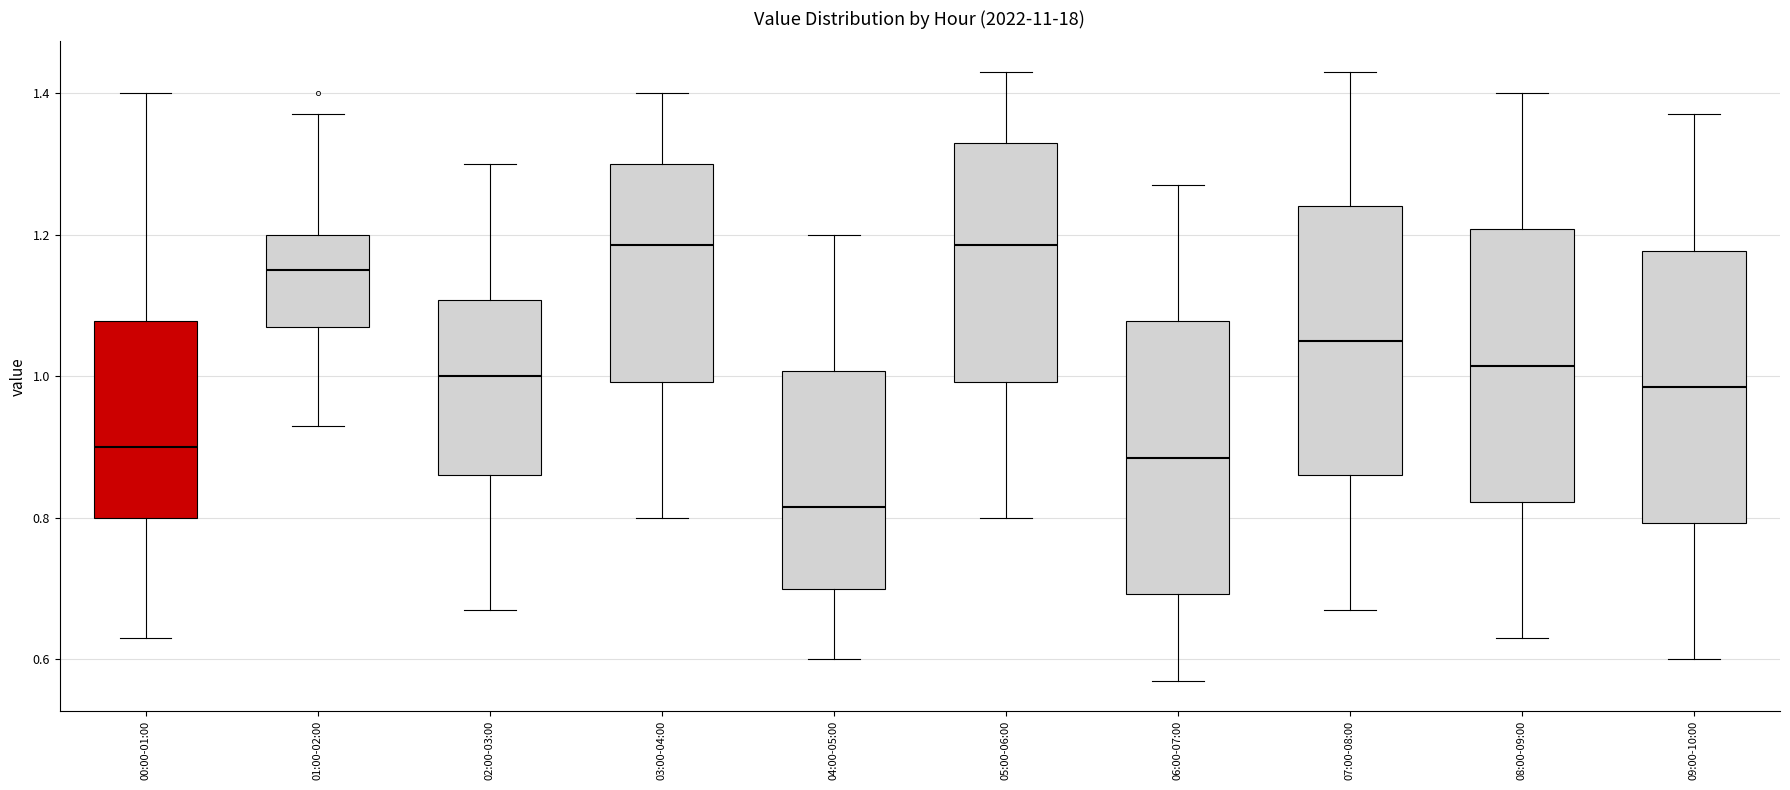

Where does the upper whisker of the box for 08:00-09:00 end on the y-axis? The values are not printed on the chart, so give them approximately, as read against the axis.

1.40